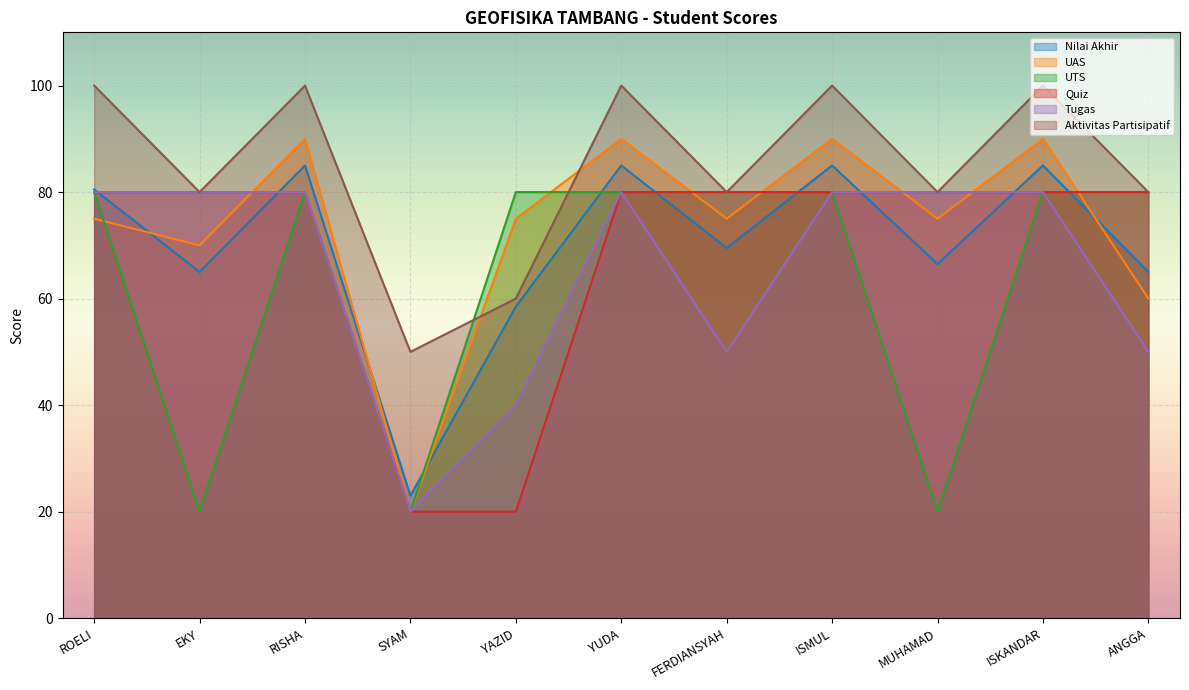

True or false: Tugas has more than 1 interior local peaks.

False